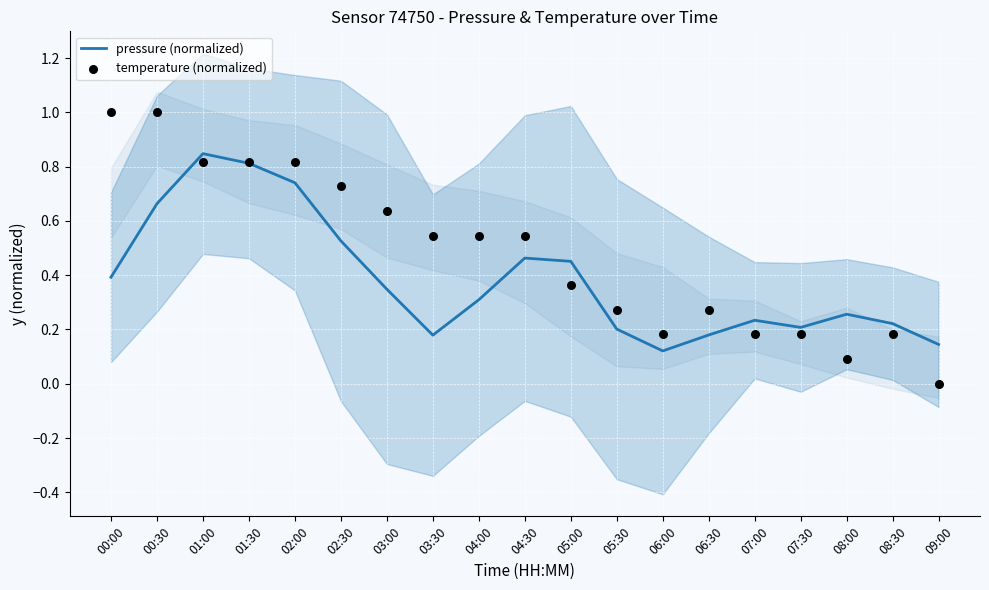

What are all the series names shown in the legend?

pressure (normalized), temperature (normalized)